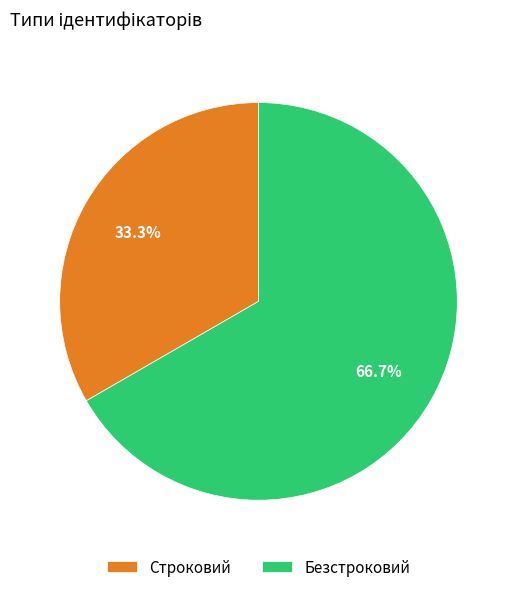

Is it true that Безстроковий is 72% of the pie?

False